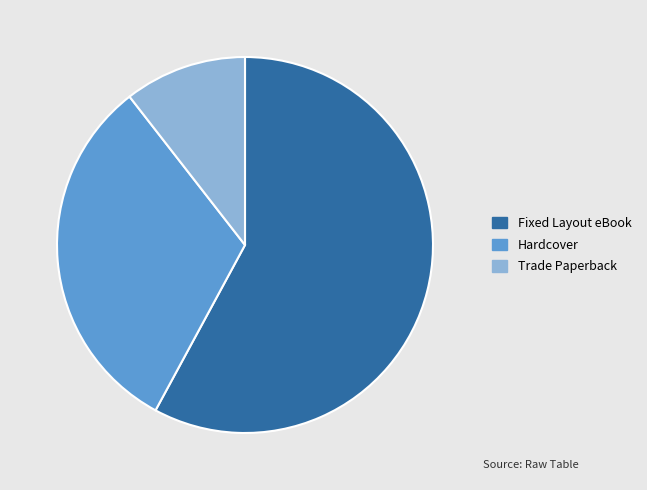

Count the number of slices in the pie.

3